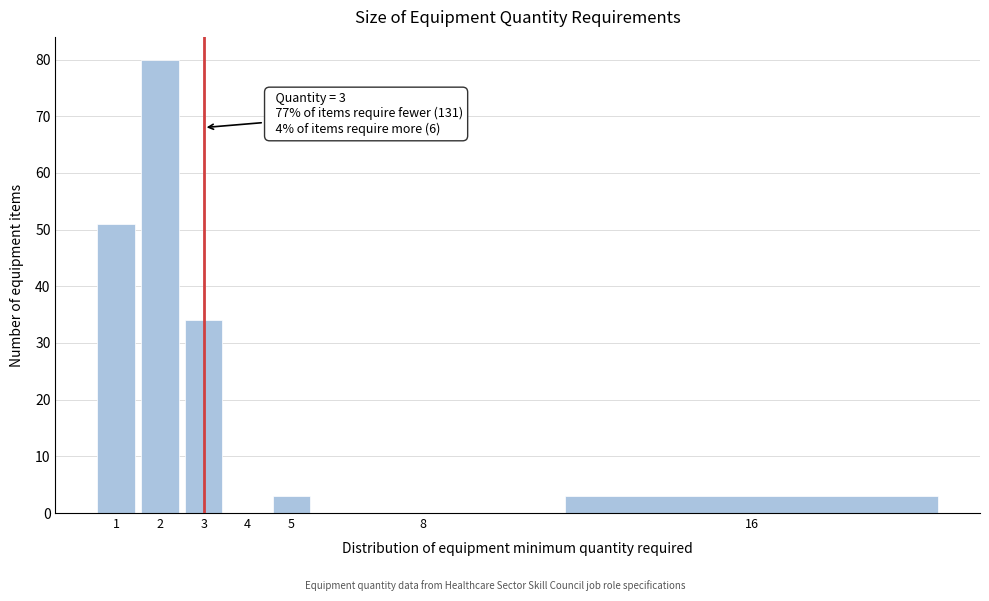

Reading right to left, extract all data points from this chart.

16=3	8=0	5=3	4=0	3=34	2=80	1=51